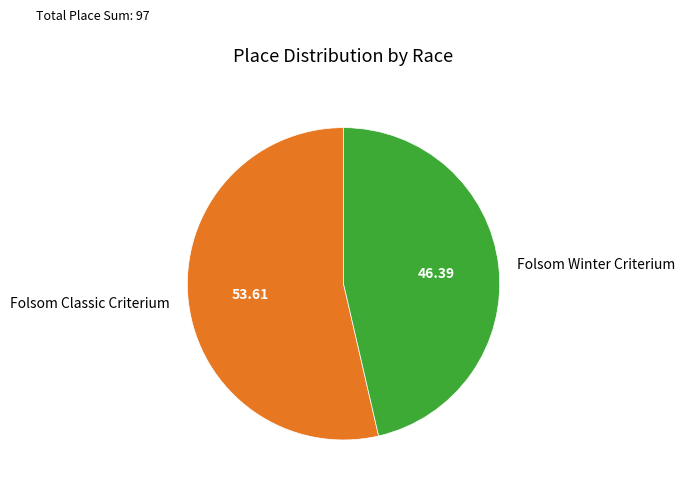

Combined, do Folsom Winter Criterium and Folsom Classic Criterium account for over 50%?

Yes